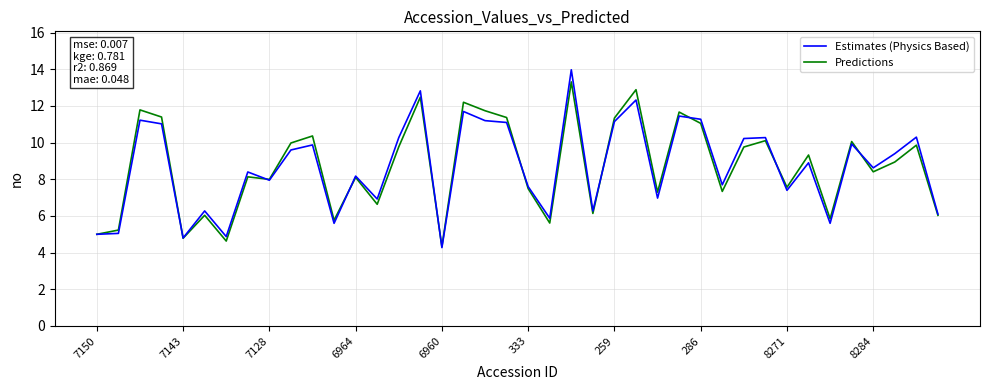

Rank the series by their maximum value, from highest to lowest.

Estimates (Physics Based), Predictions